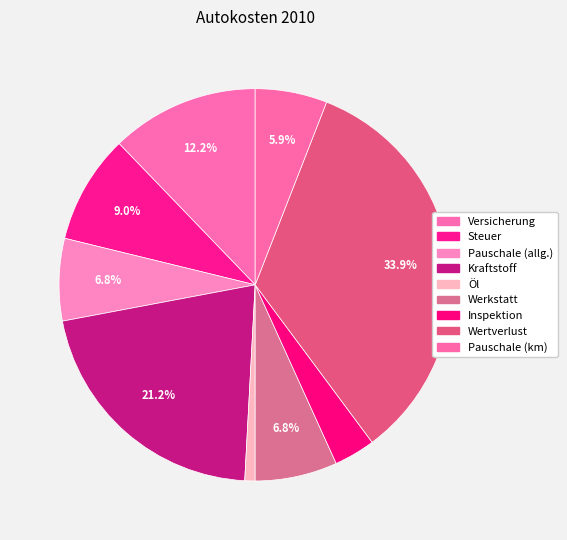

How many segments does this pie chart have?

9